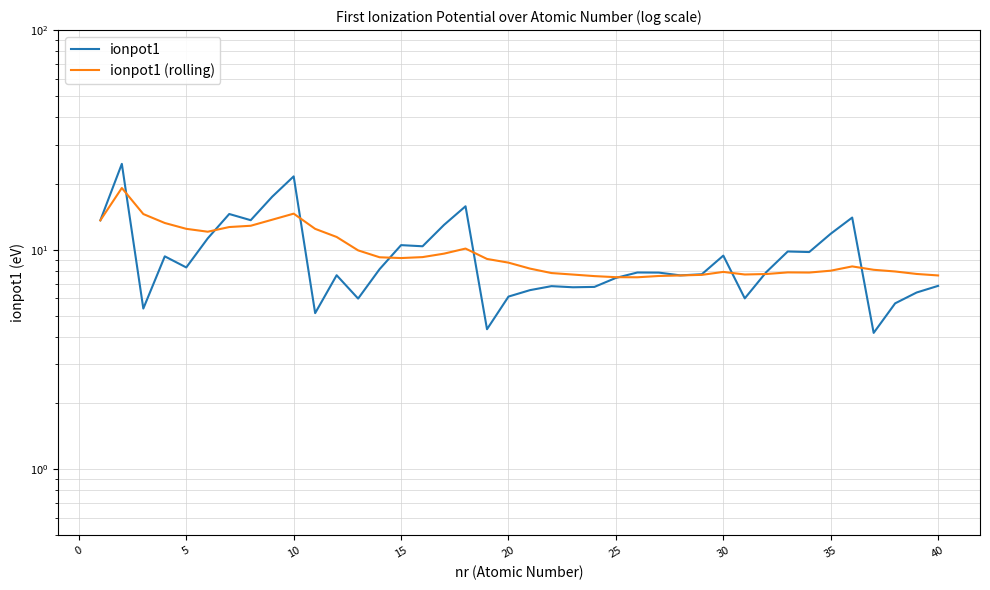

Between 35 and 15, which is larger?

35